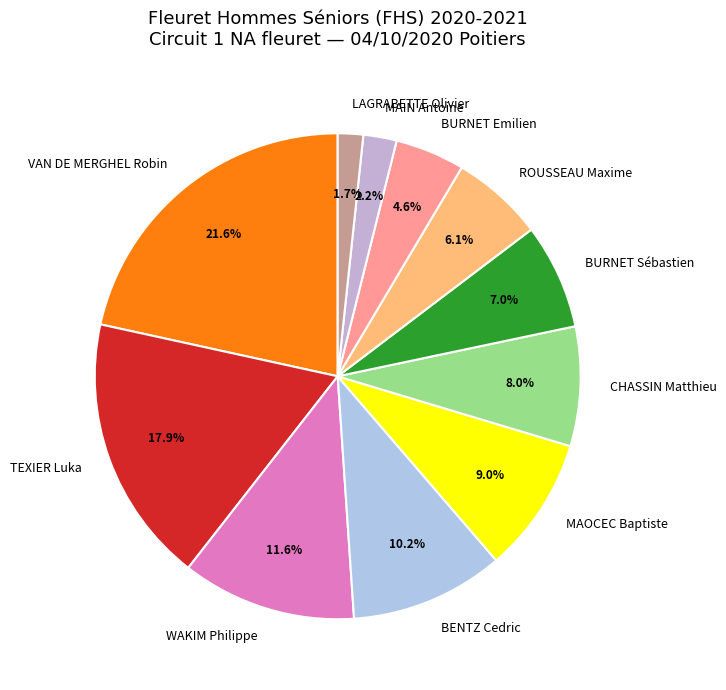

To the nearest percent, what portion does CHASSIN Matthieu represent?

8%